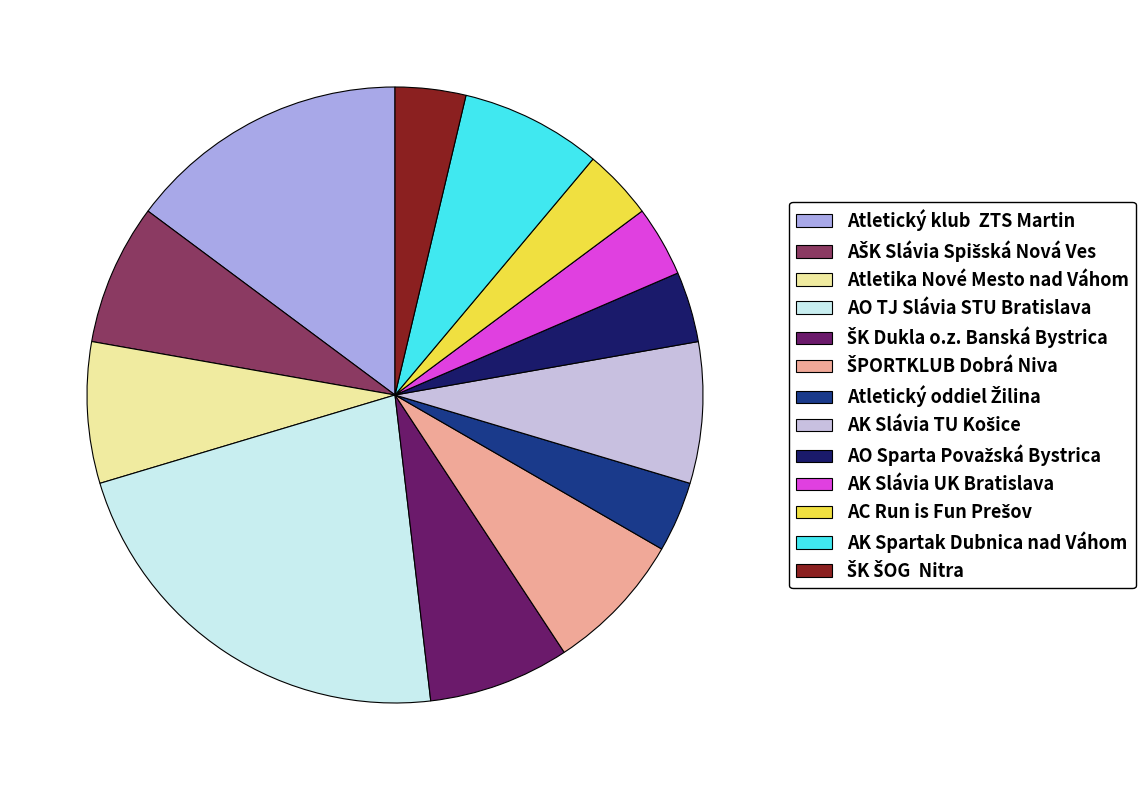

Is it true that Atletický klub ZTS Martin is 4% of the pie?

False